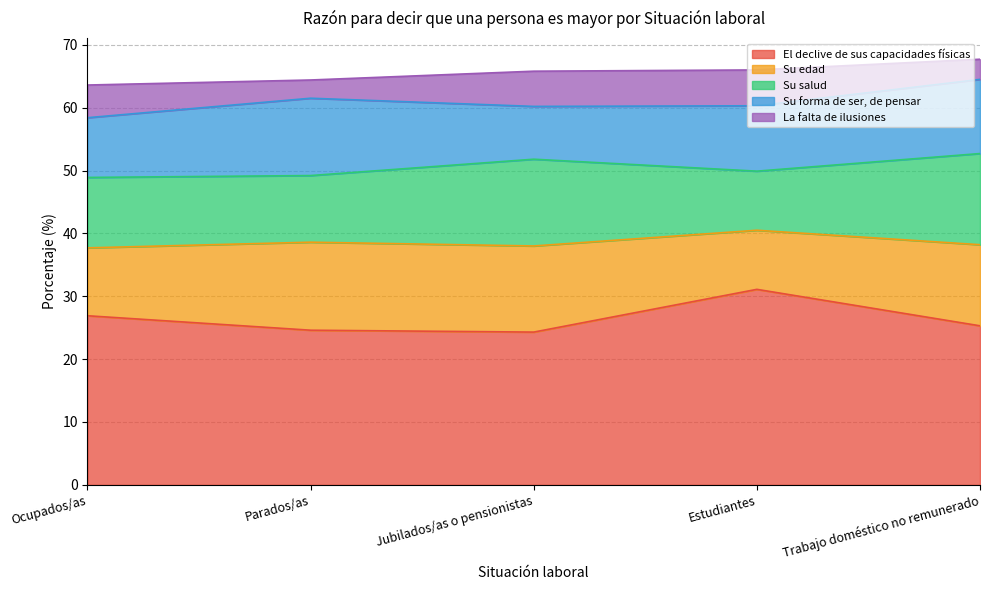

What are all the series names shown in the legend?

El declive de sus capacidades físicas, Su edad, Su salud, Su forma de ser, de pensar, La falta de ilusiones